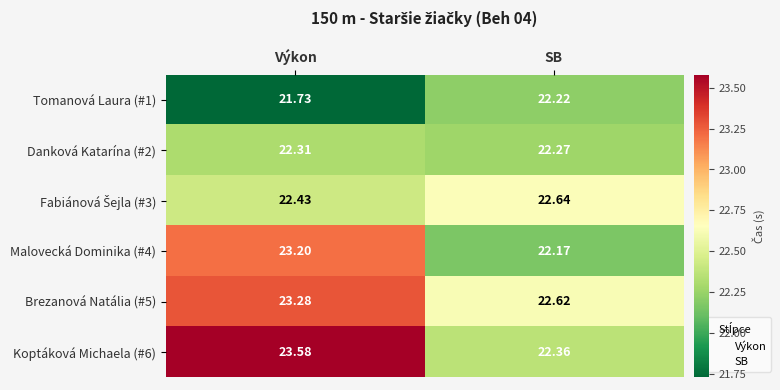

Which series has the largest total across all categories?

Koptáková Michaela (#6)